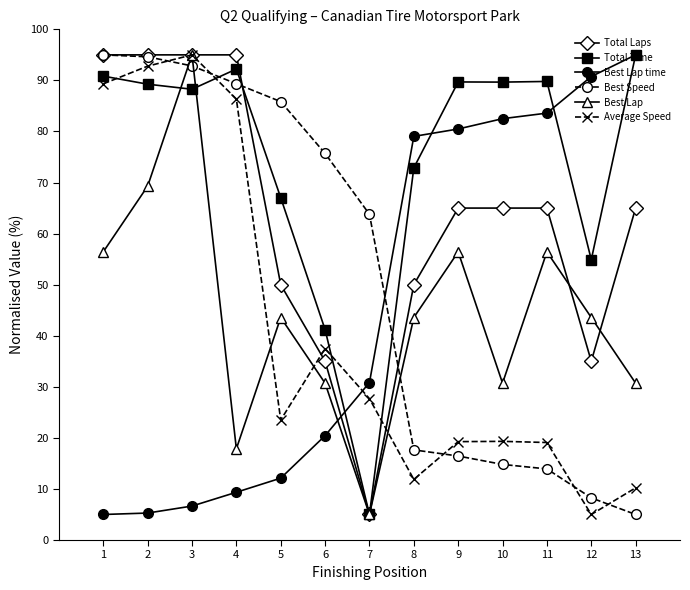

What is the difference between the maximum and minimum values in the Best Lap series?

90.0